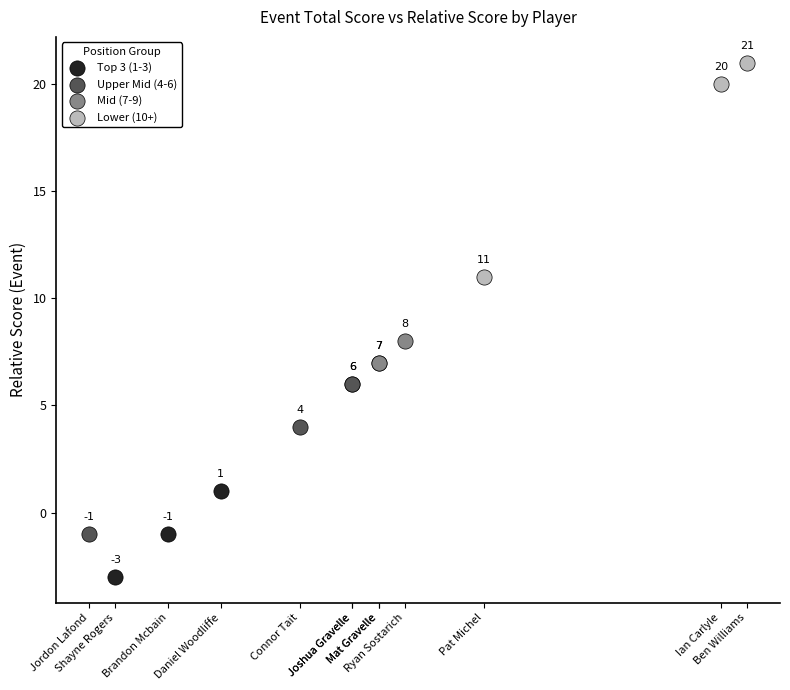

Which series reaches the minimum Y coordinate?

Top 3 (1-3)